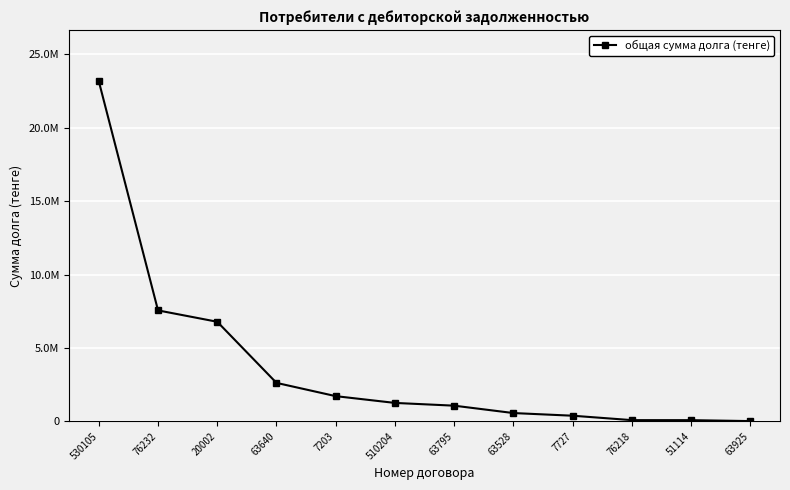

What is the label of the 12th point from the left?

63925